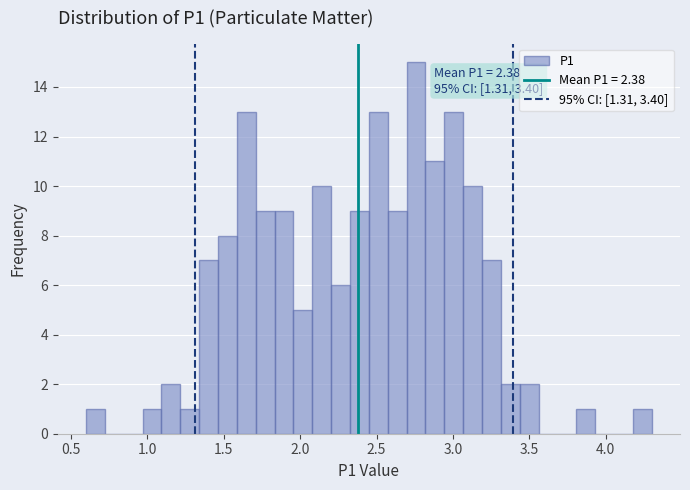

Read against the x-axis, roughly where is the centre of the tallest bar?

2.75